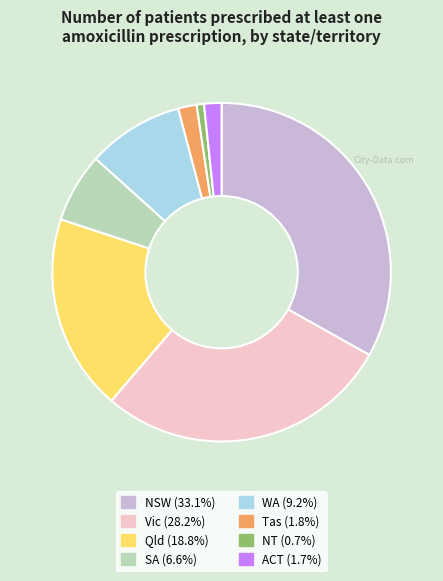

Is the sum of SA and Vic greater than half?

No